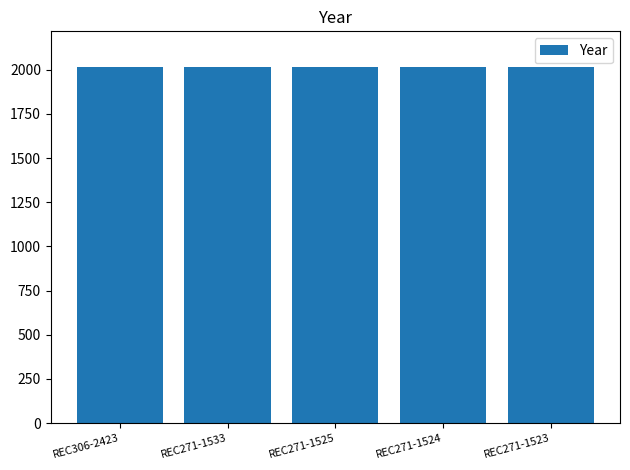

What is the label of the 1st bar from the left?

REC306-2423